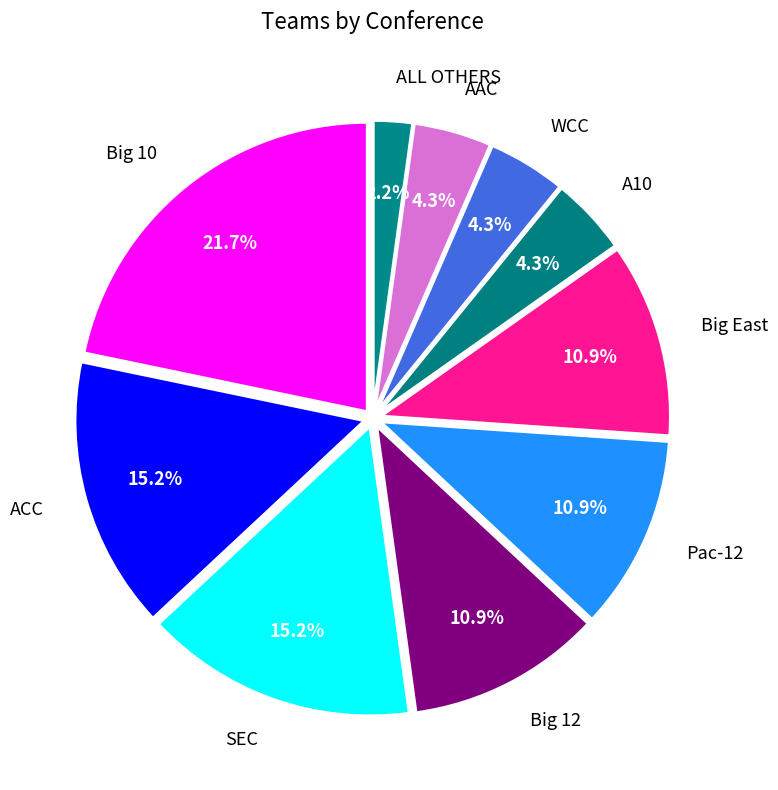

Is the sum of SEC and Big East greater than half?

No